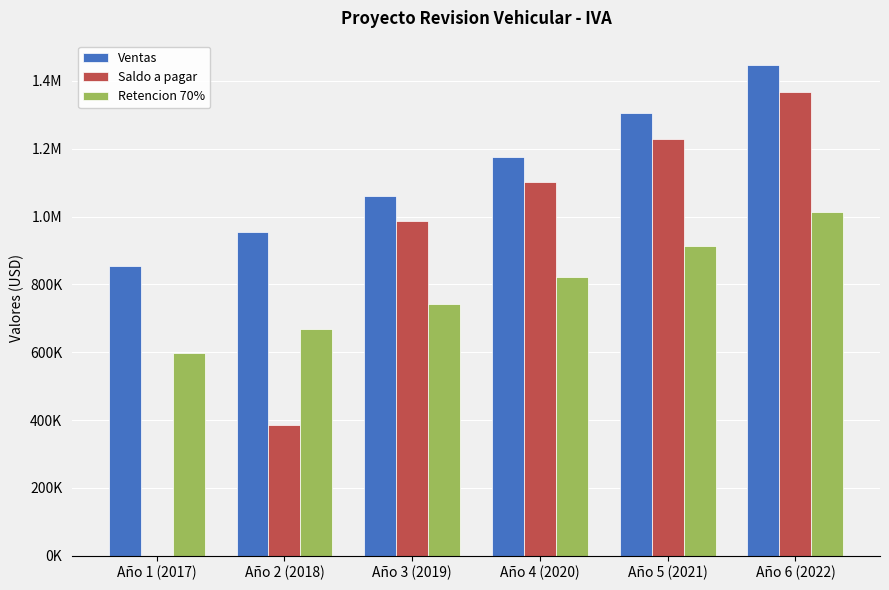

Does the chart contain stacked bars?

No